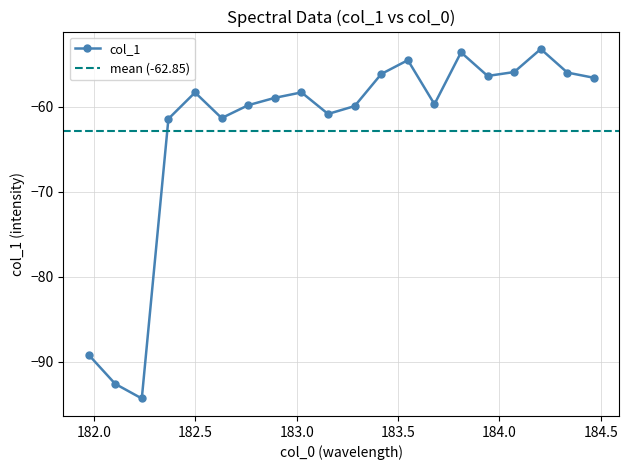

How many data points are above -58?

8